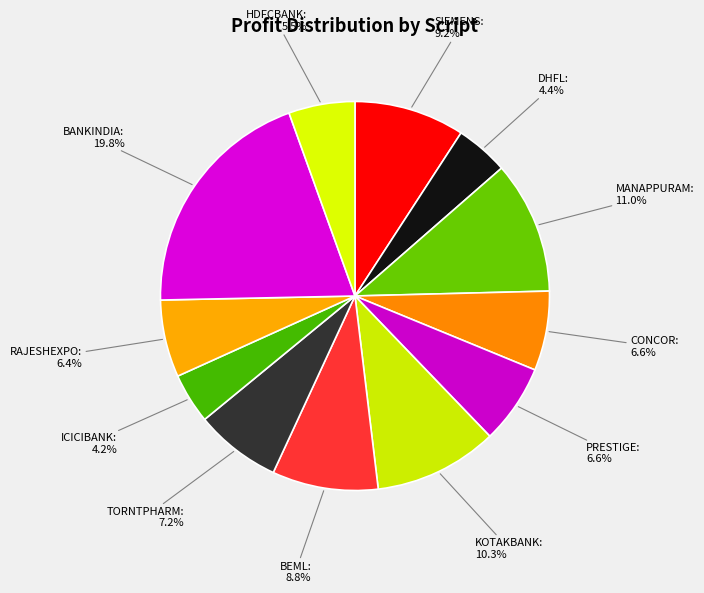

How many slices are in this pie chart?

12